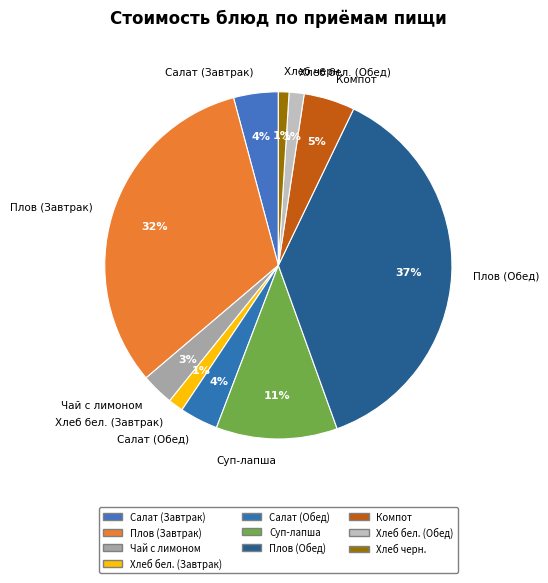

What percentage is the Салат (Завтрак) slice, to the nearest percent?

4%